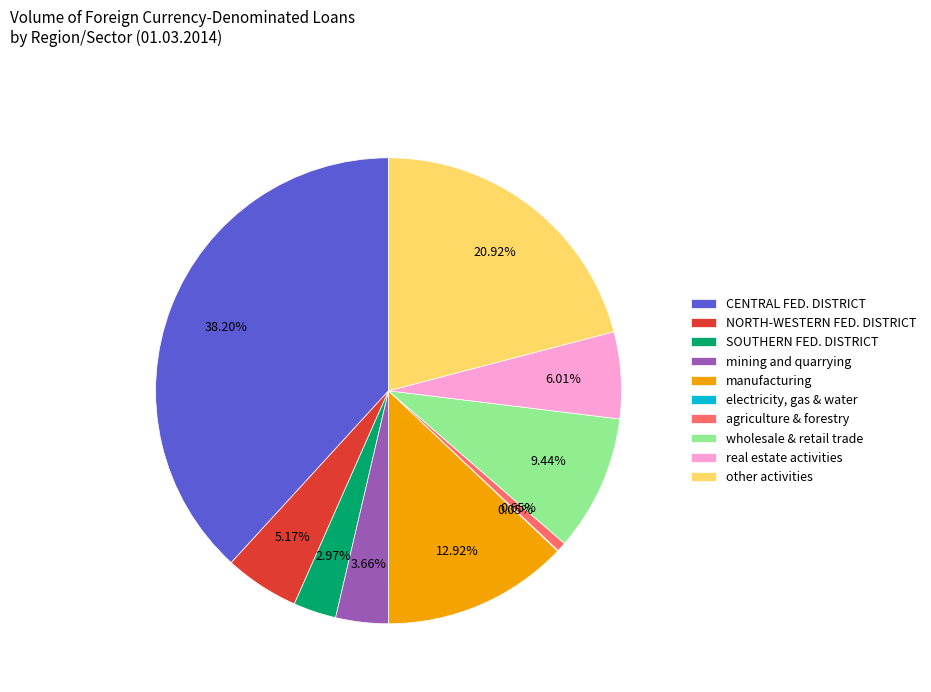

Do SOUTHERN FED. DISTRICT and NORTH-WESTERN FED. DISTRICT together represent more than half of the pie?

No